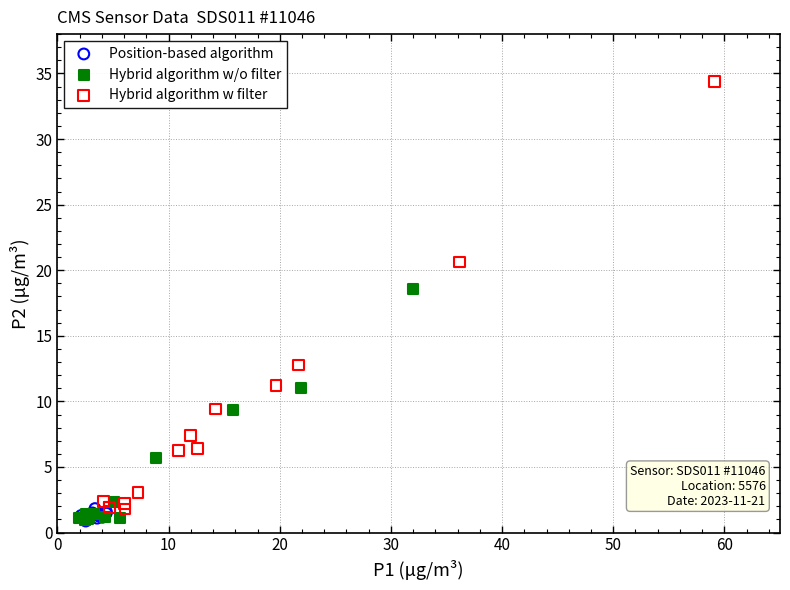

Which series has the largest Y range (max minus min)?

Hybrid algorithm w filter